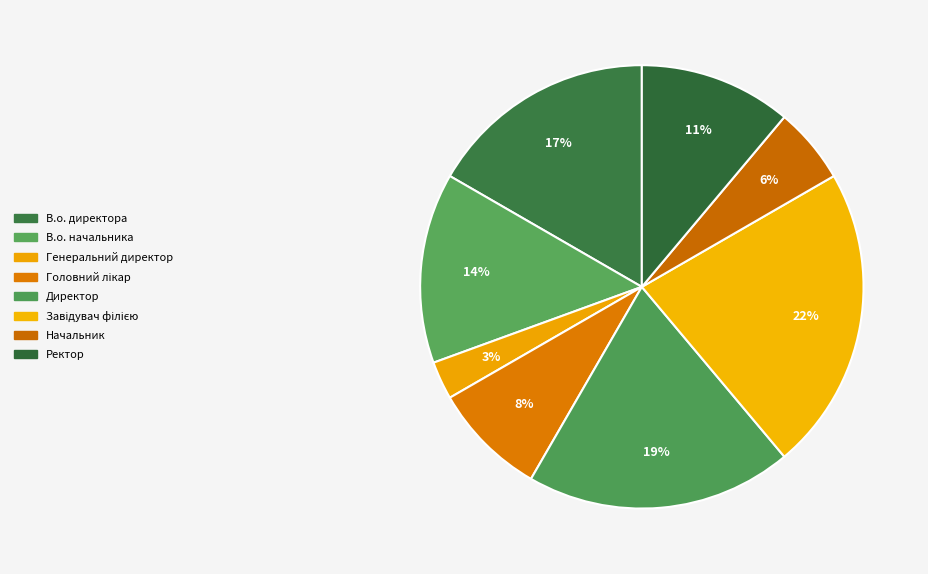

The Генеральний директор slice represents 1% of the pie. True or false?

False